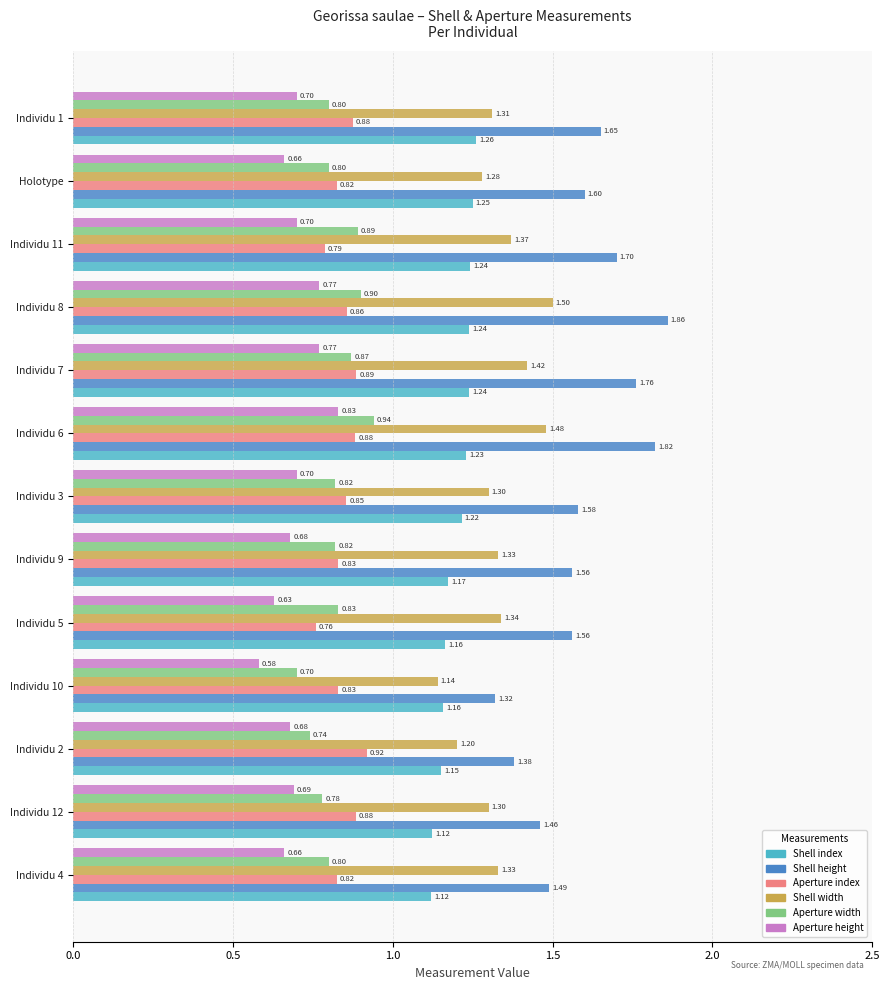

At how many categories does at least one series exceed 1?

13